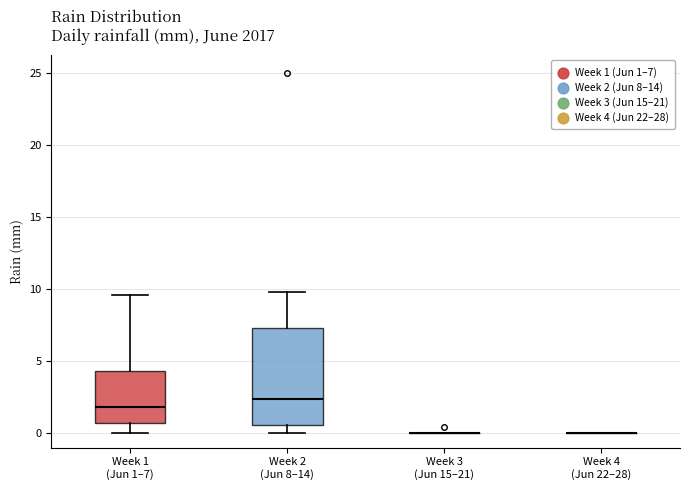

Reading left to right, transcribe this box plot: for each box, give where its median line is, the range the box spans, and where its two whiskers end, as read against the y-axis. The values are not printed on the chart, so give them approximately, as read against the axis.

Week 1 (Jun 1–7): median 2.0, box 0.5 to 4.5, whiskers 0.0 to 9.5
Week 2 (Jun 8–14): median 2.5, box 0.5 to 7.5, whiskers 0.0 to 10.0
Week 3 (Jun 15–21): box collapsed to a line at 0.0, whiskers 0.0 to 0.0
Week 4 (Jun 22–28): box collapsed to a line at 0.0, whiskers 0.0 to 0.0